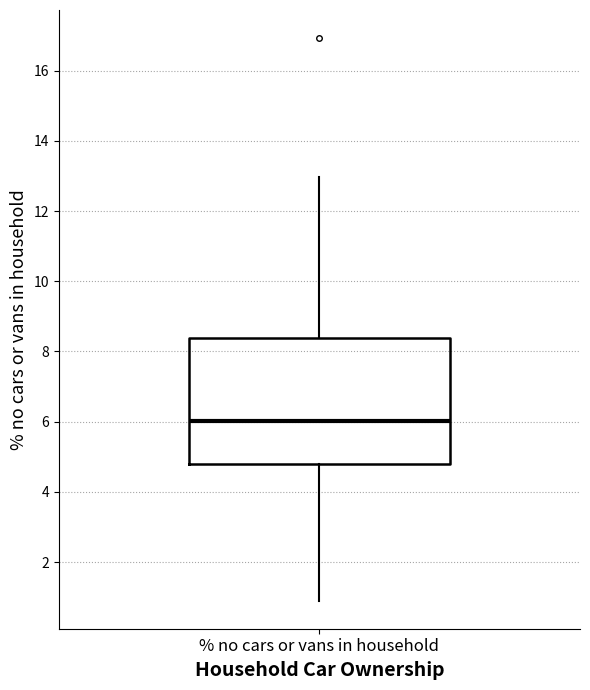

Read this box plot against the y-axis: the position of the median line, the range covered by the box, and the ends of both whiskers. The values are not printed on the chart, so give them approximately, as read against the axis.

median 6.0, box 4.8 to 8.4, whiskers 1.0 to 13.0